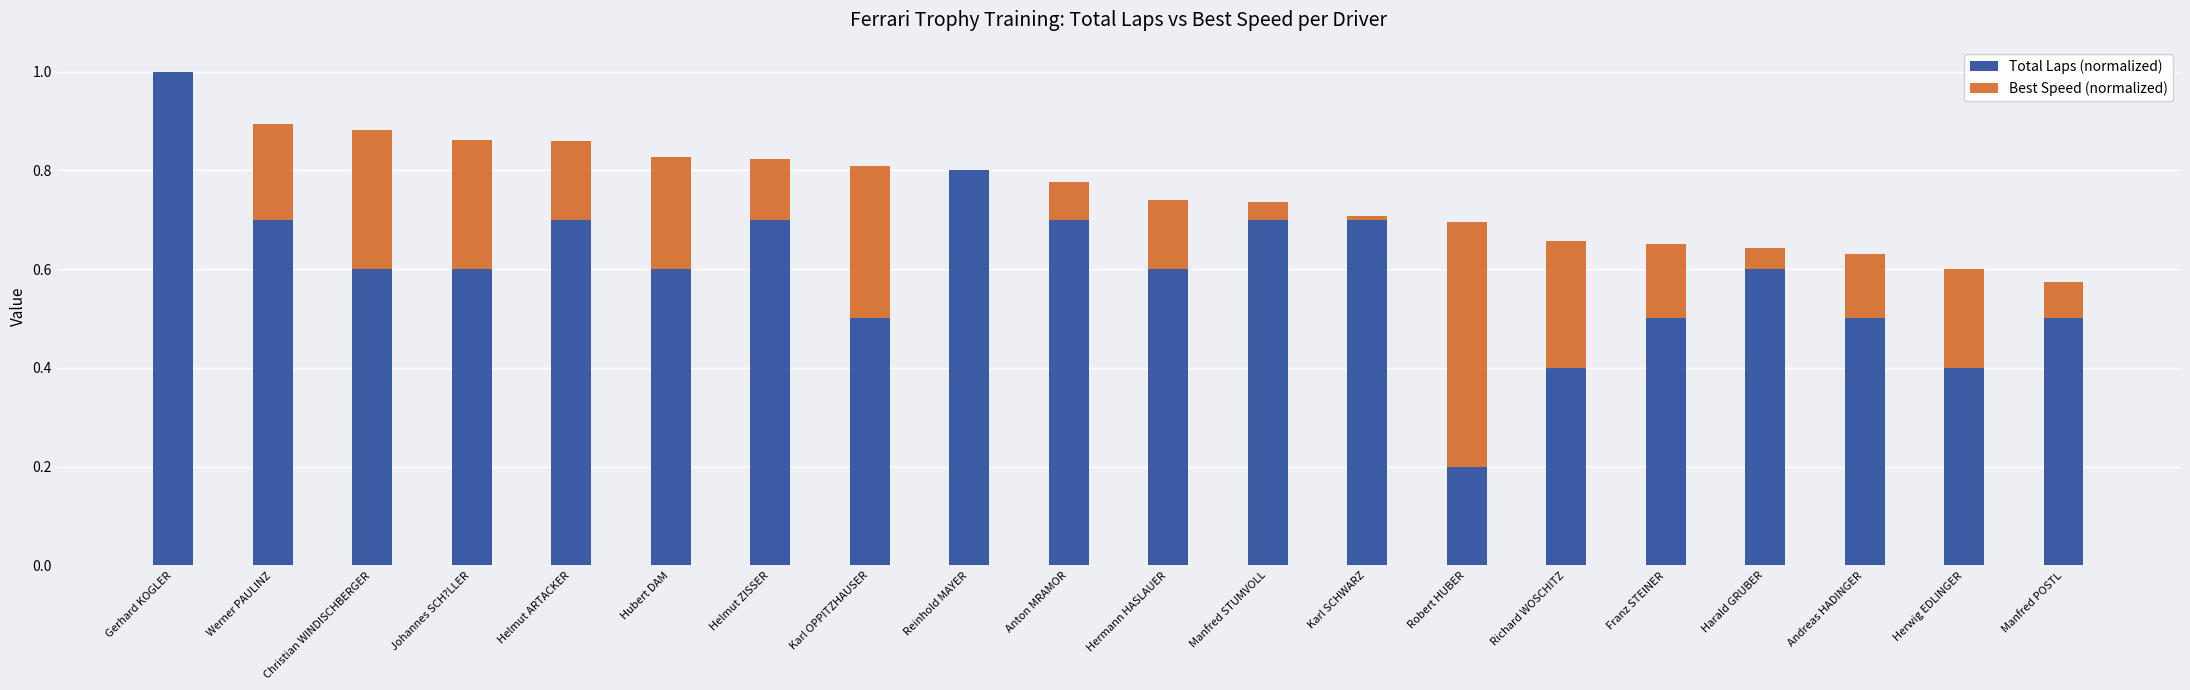

Reading right to left, what are all the values shown in this chart?

Total Laps (normalized): 0.5	0.4	0.5	0.6	0.5	0.4	0.2	0.7	0.7	0.6	0.7	0.8	0.5	0.7	0.6	0.7	0.6	0.6	0.7	1.0
Best Speed (normalized): 0.6	0.6	0.6	0.6	0.6	0.7	0.7	0.7	0.7	0.7	0.8	0.8	0.8	0.8	0.8	0.9	0.9	0.9	0.9	1.0